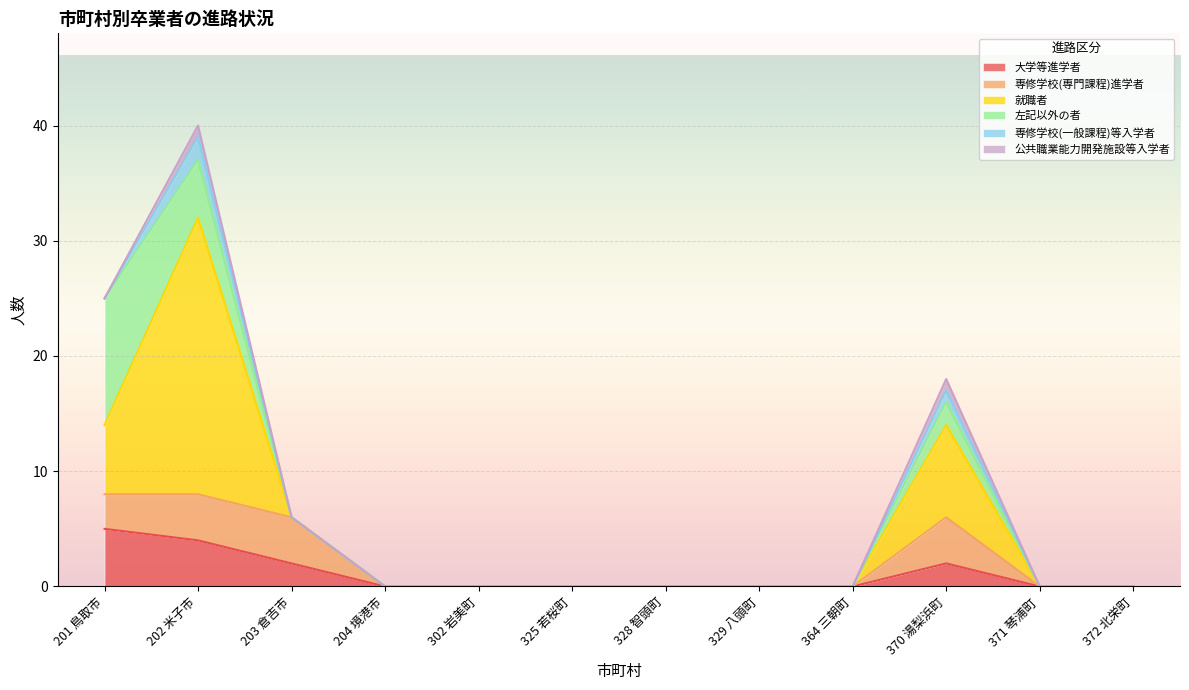

Reading left to right, list all the values displayed in this chart.

大学等進学者: 5	4	2	0	0	0	0	0	0	2	0	0
専修学校(専門課程)進学者: 3	4	4	0	0	0	0	0	0	4	0	0
就職者: 6	24	0	0	0	0	0	0	0	8	0	0
左記以外の者: 11	5	0	0	0	0	0	0	0	2	0	0
専修学校(一般課程)等入学者: 0	2	0	0	0	0	0	0	0	1	0	0
公共職業能力開発施設等入学者: 0	1	0	0	0	0	0	0	0	1	0	0